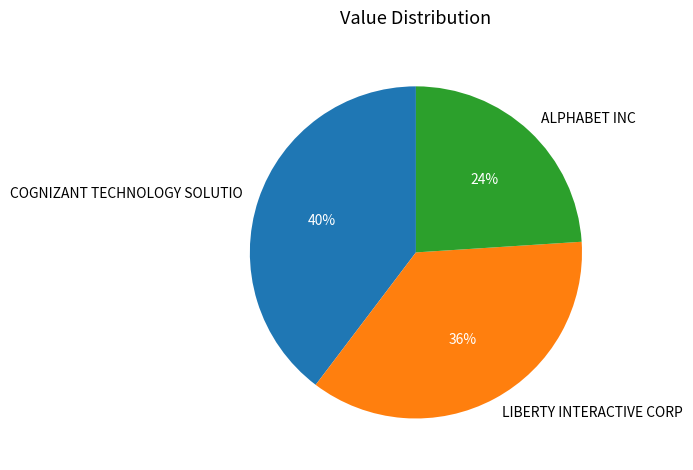

Does COGNIZANT TECHNOLOGY SOLUTIO account for over 50% of the chart?

No